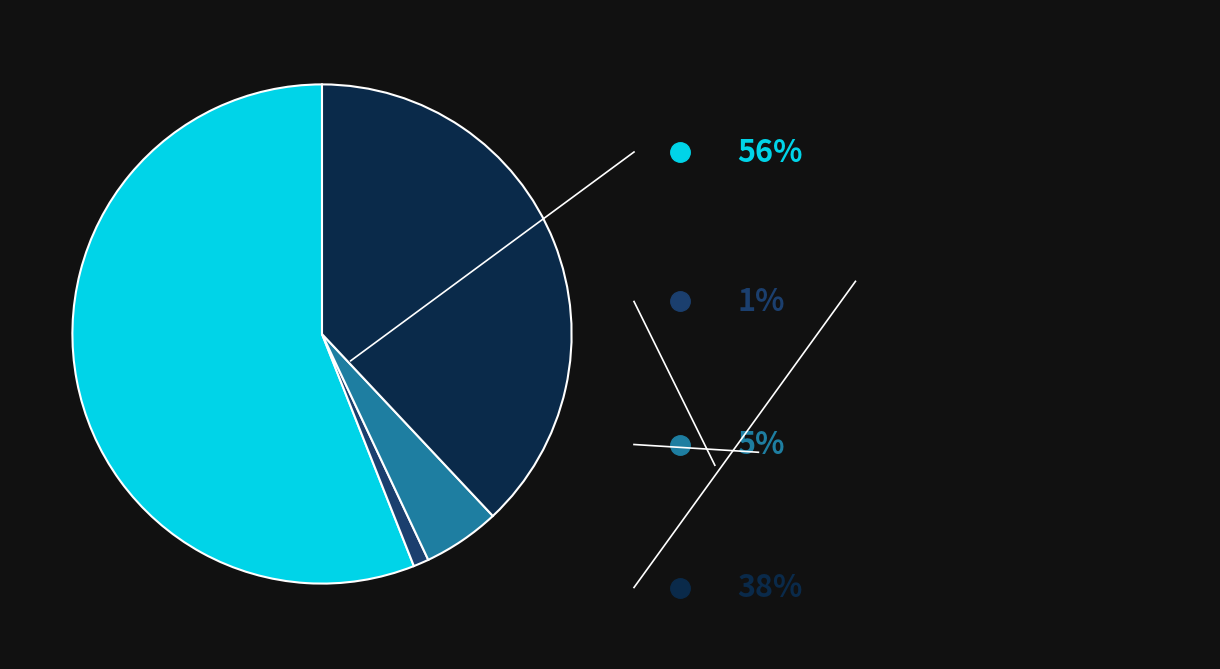

Does any single category account for the majority?

Yes